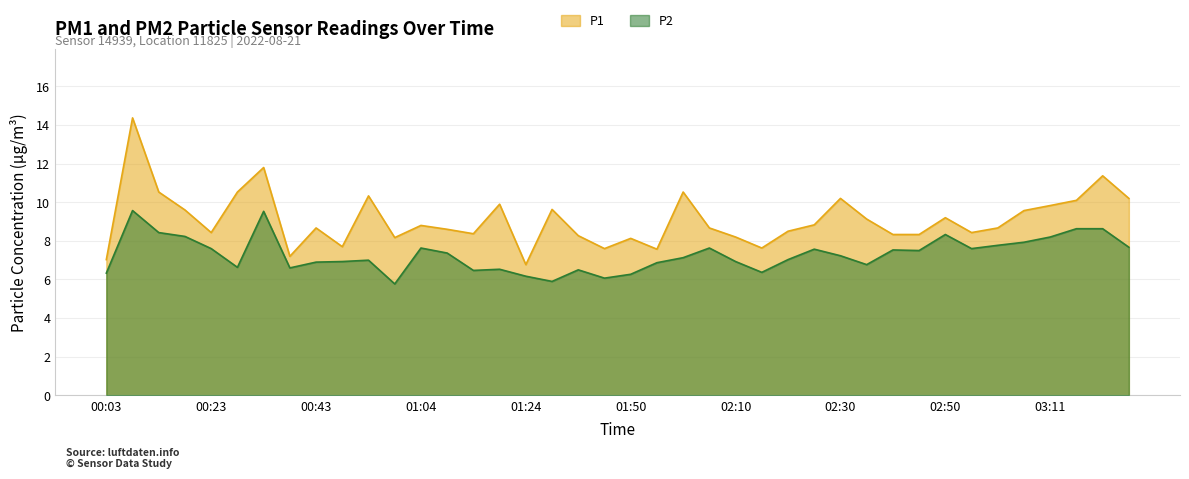

Which series has the largest total across all categories?

P1